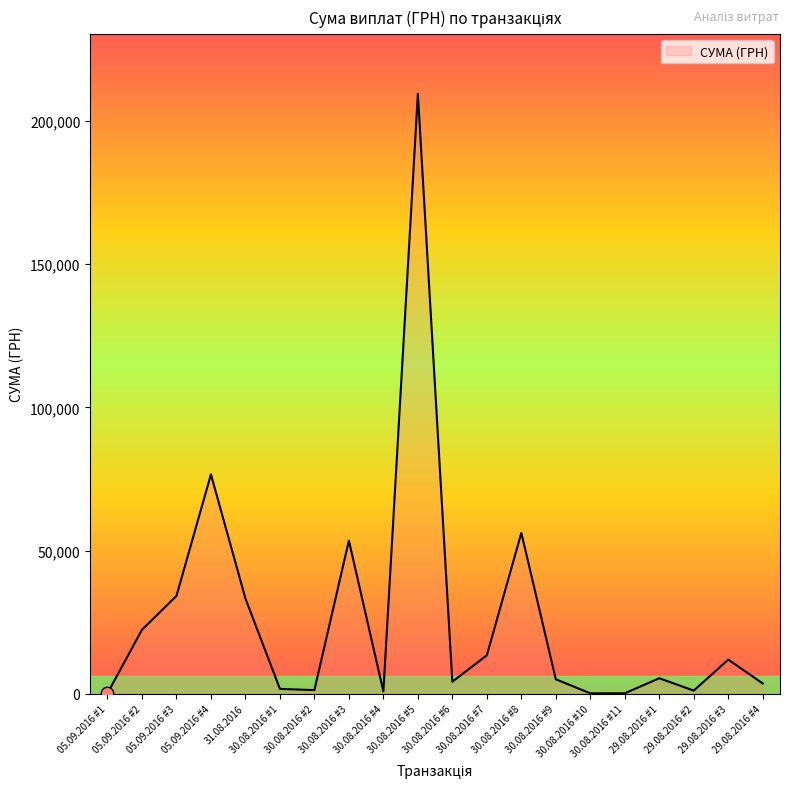

What is the change in value from 05.09.2016 #2 to 31.08.2016?

+10937.9